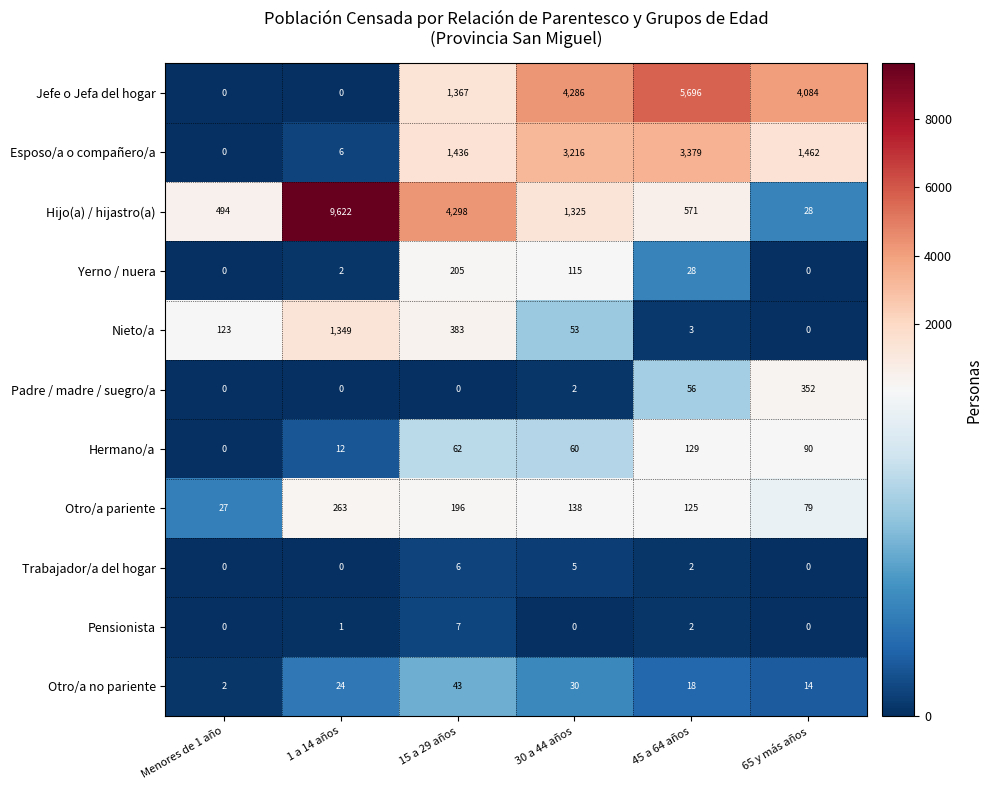

How many categories are shown in the chart?

6